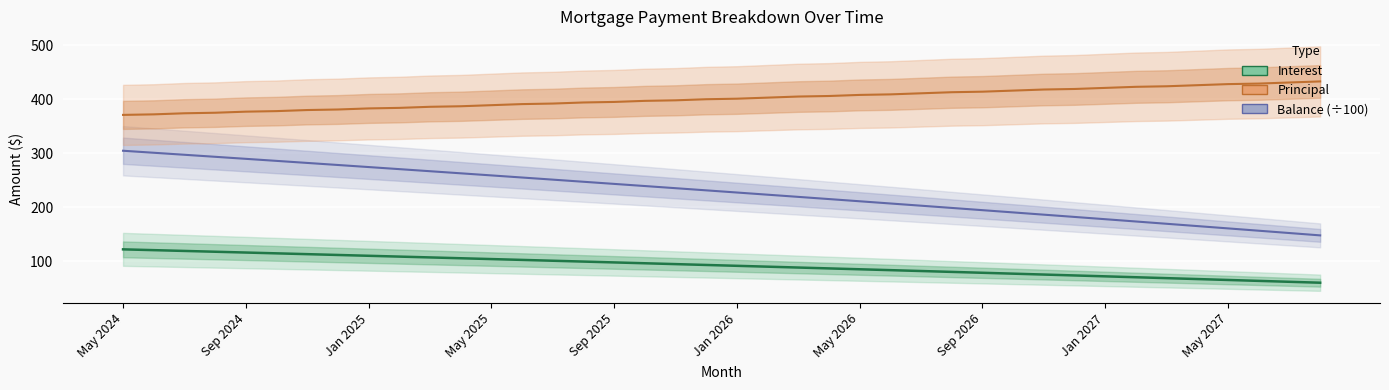

At how many categories does at least one series exceed 97?

40